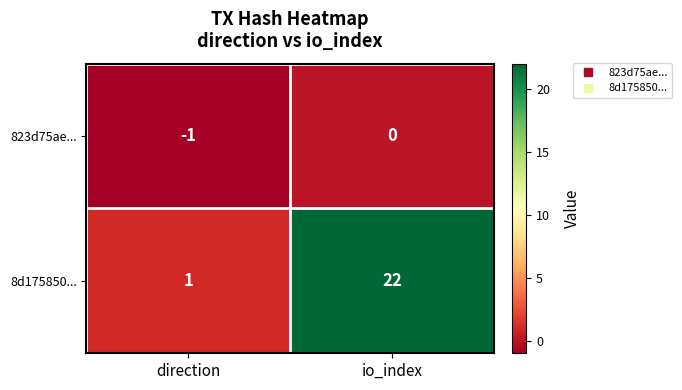

Reading left to right, list all the values displayed in this chart.

823d75ae...: direction=-1	io_index=0
8d175850...: direction=1	io_index=22